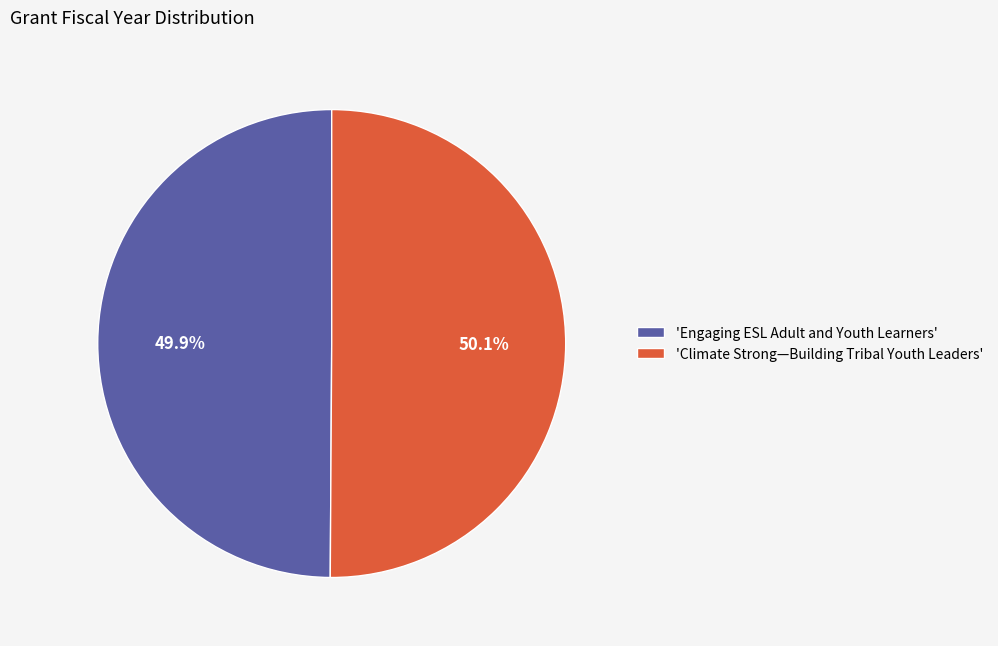

What is the ratio of the value at 'Climate Strong—Building Tribal Youth Leaders' to the value at 'Engaging ESL Adult and Youth Learners'?

1.0